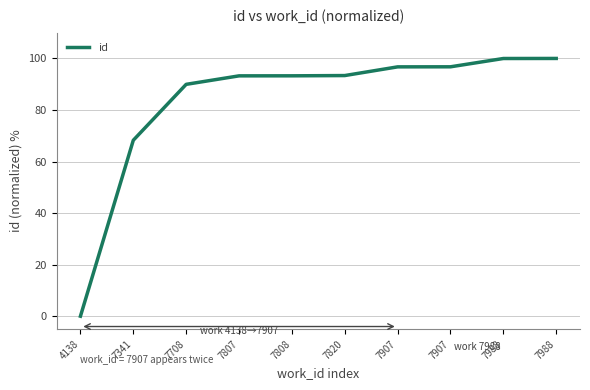

How many lines are shown in the chart?

1